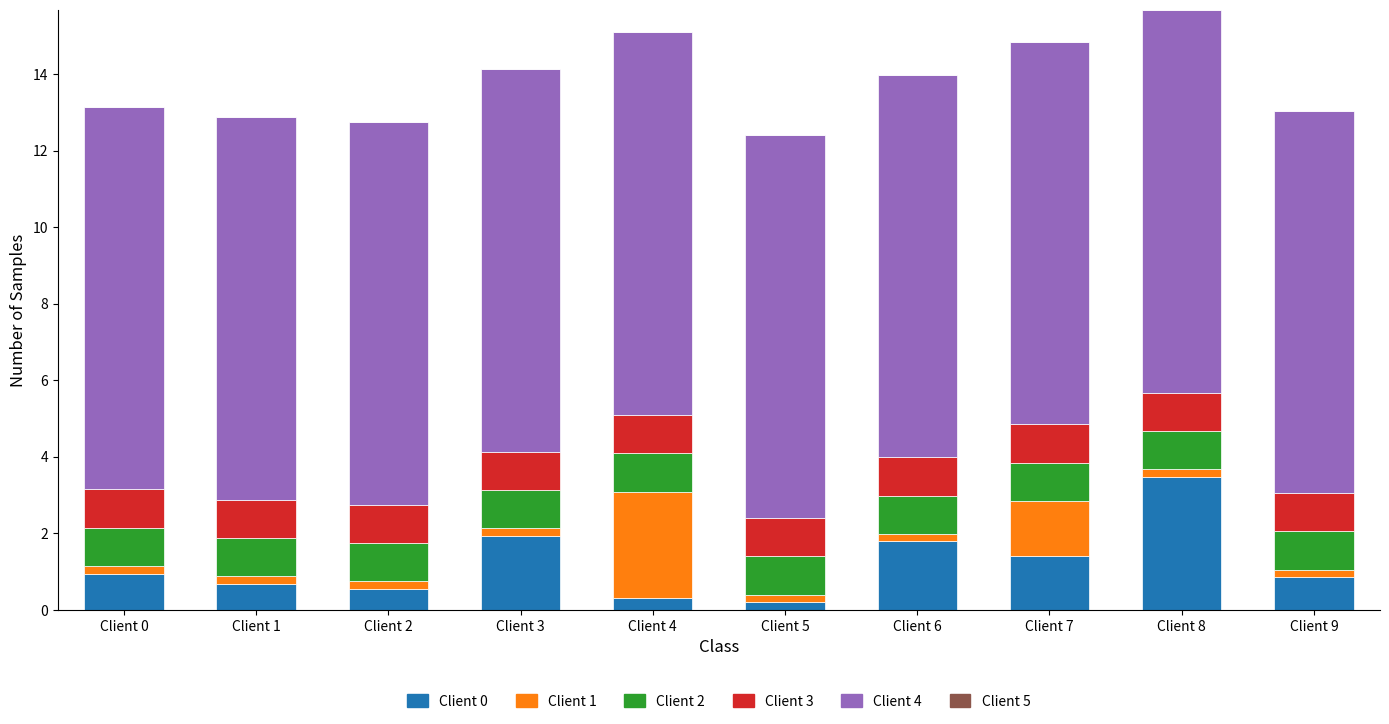

How many distinct data groups are displayed?

5